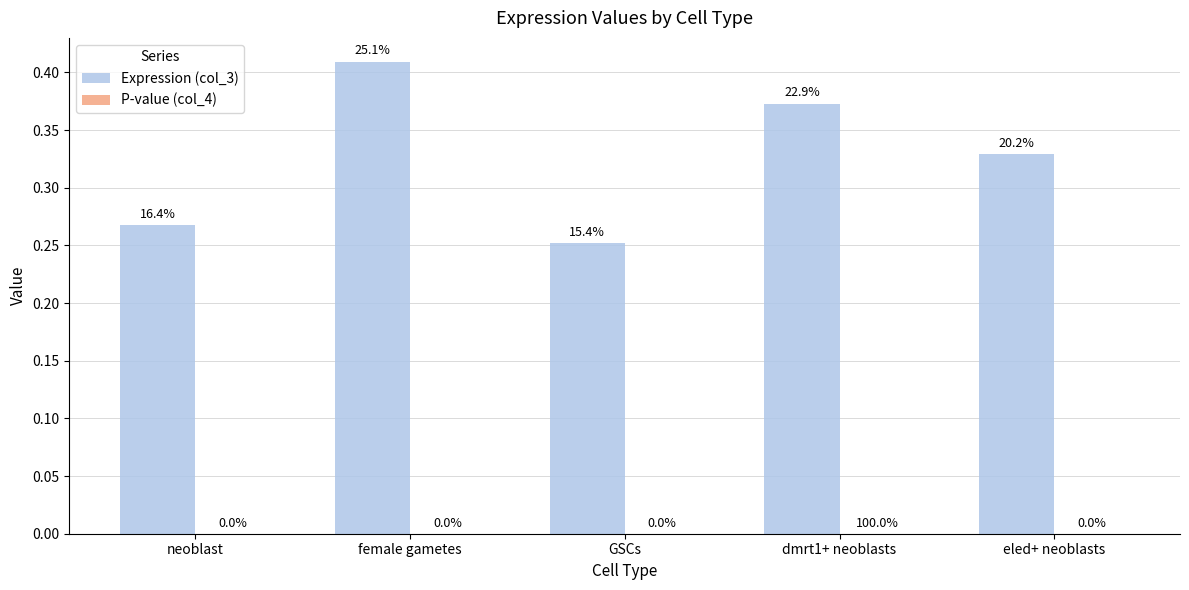

How many groups of bars are there?

5